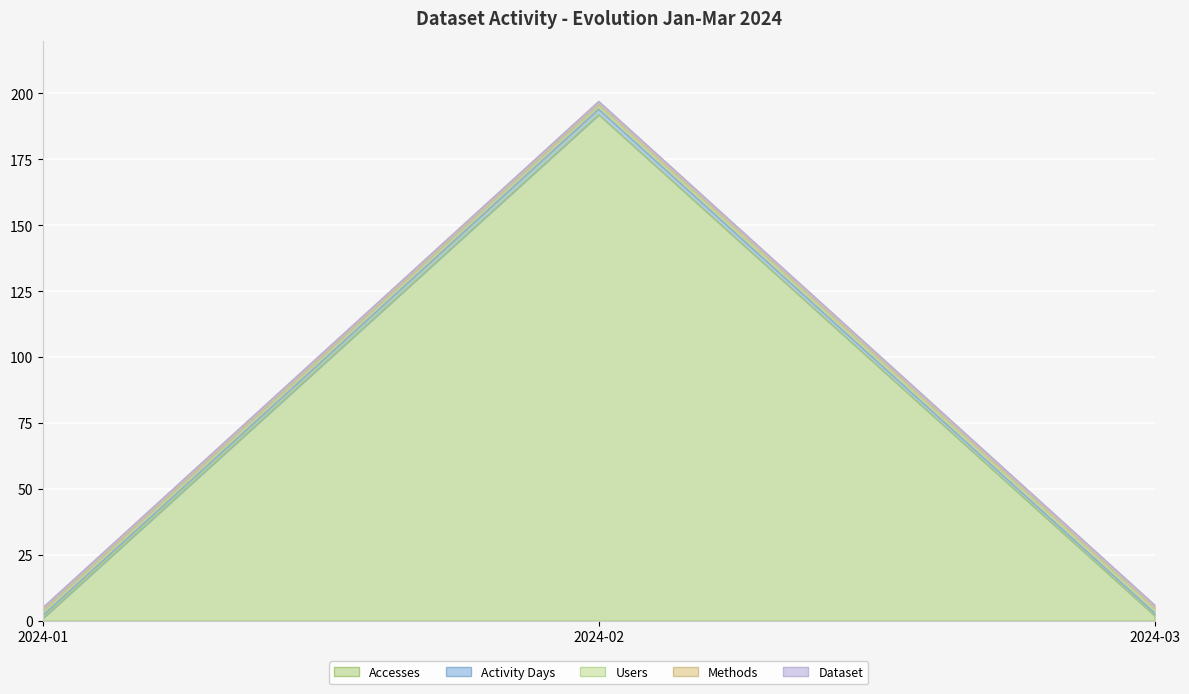

What position from the left is 2024-02-01?

2